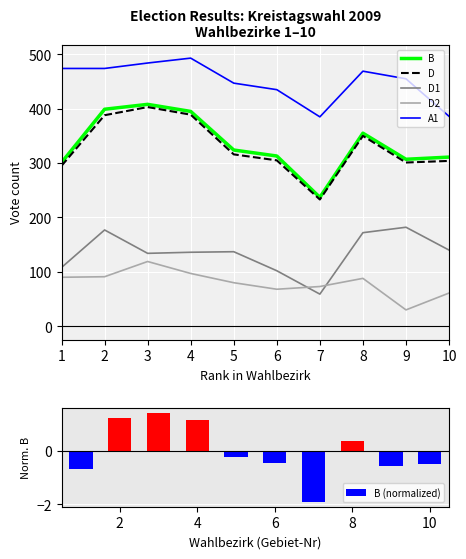

Where is D2 nearest to the value 74?

7